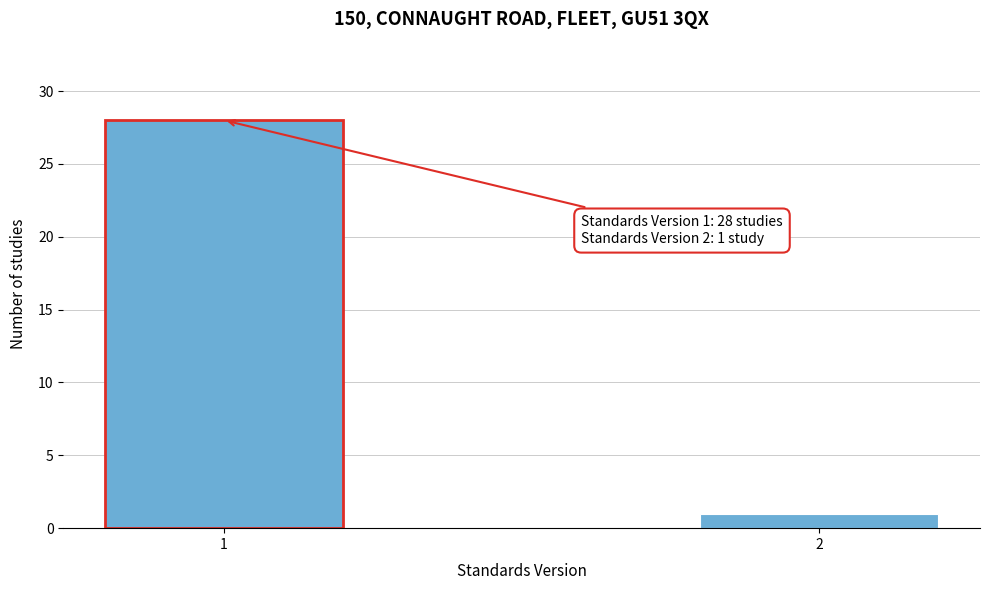

Reading left to right, what are all the values shown in this chart?

28	1